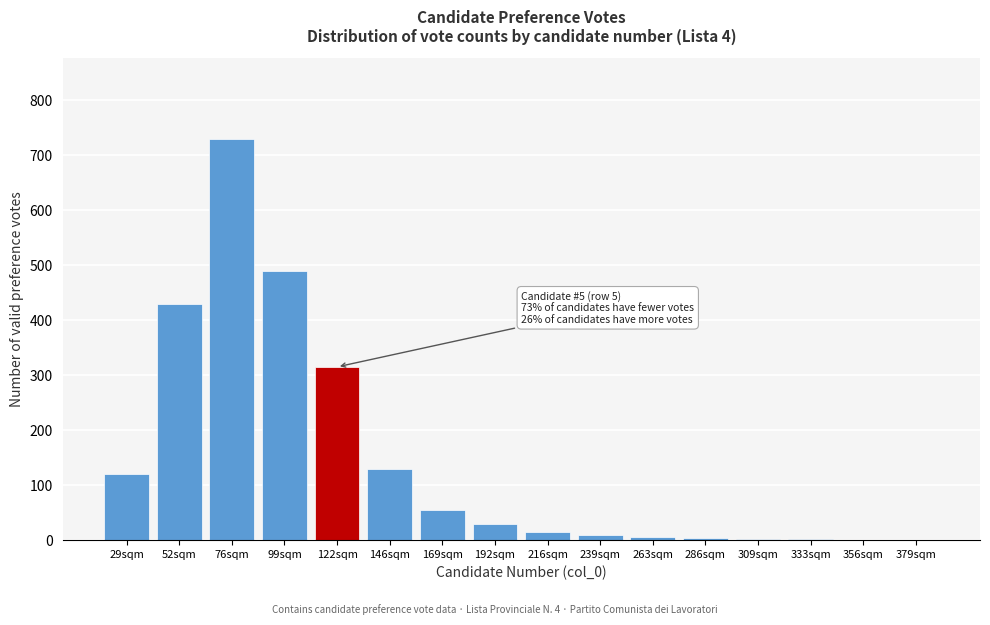

What is the maximum value shown in the chart?

730